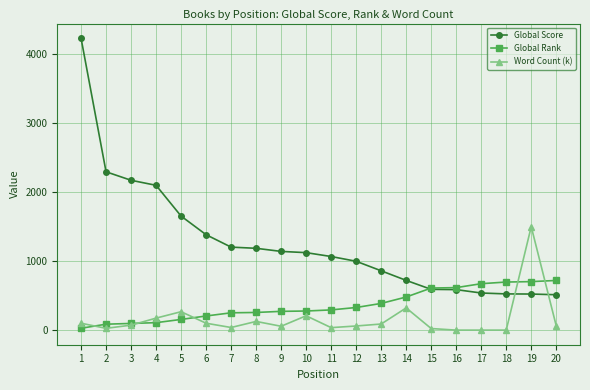

After their last crossing, which series has the higher values: Global Score or Word Count (k)?

Global Score